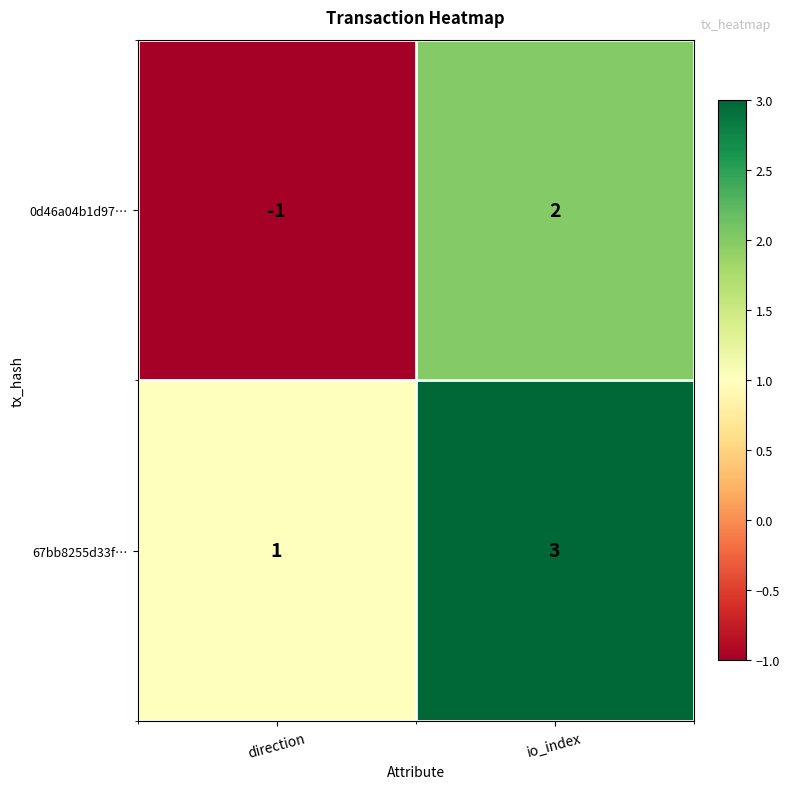

What is the smallest value displayed?

-1